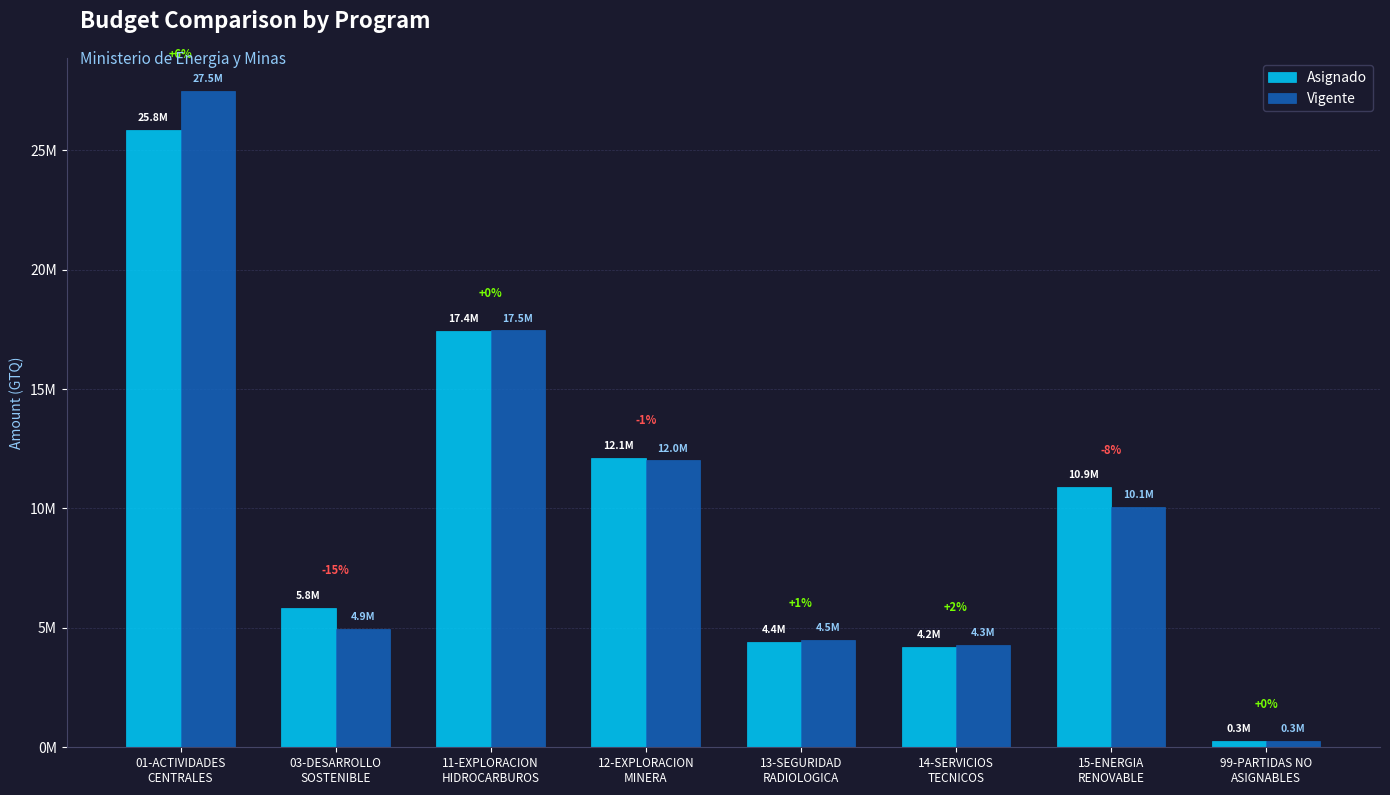

What are all the series names shown in the legend?

Asignado, Vigente